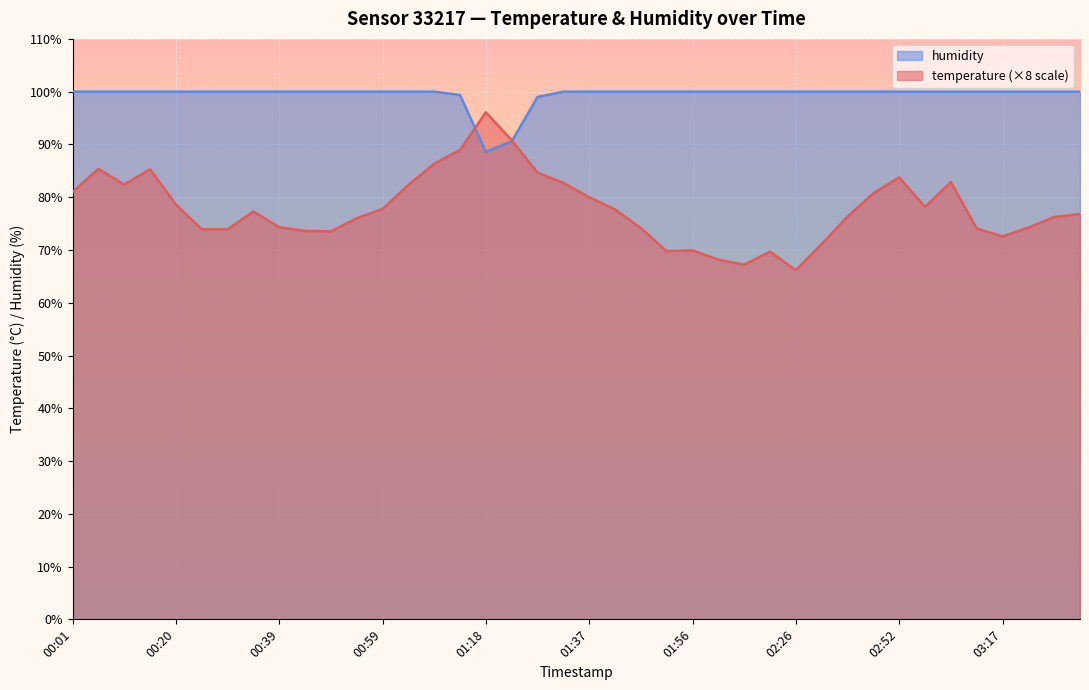

Between 00:20 and 03:12, which series saw the biggest shift?

temperature